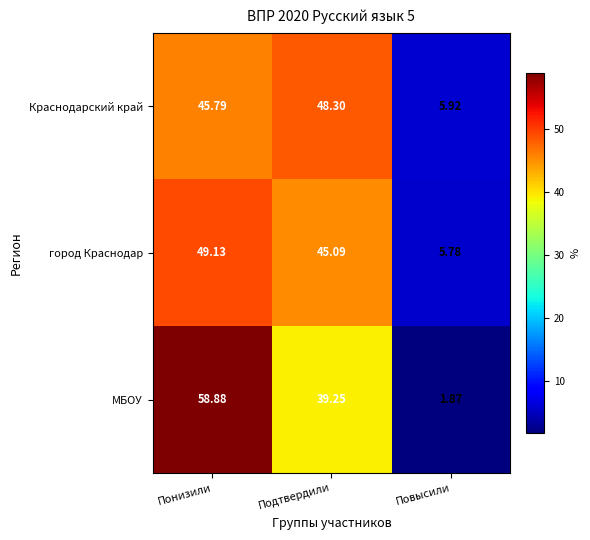

At which category is the sum across all series the highest?

Понизили